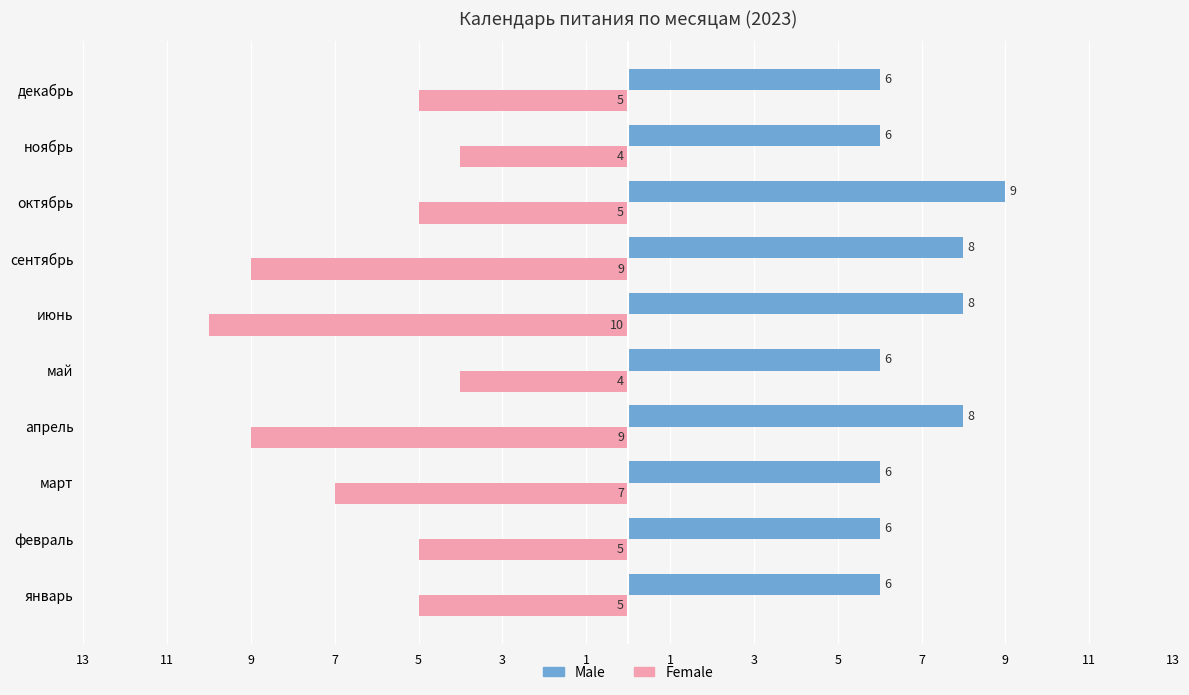

What are all the series names shown in the legend?

Male, Female